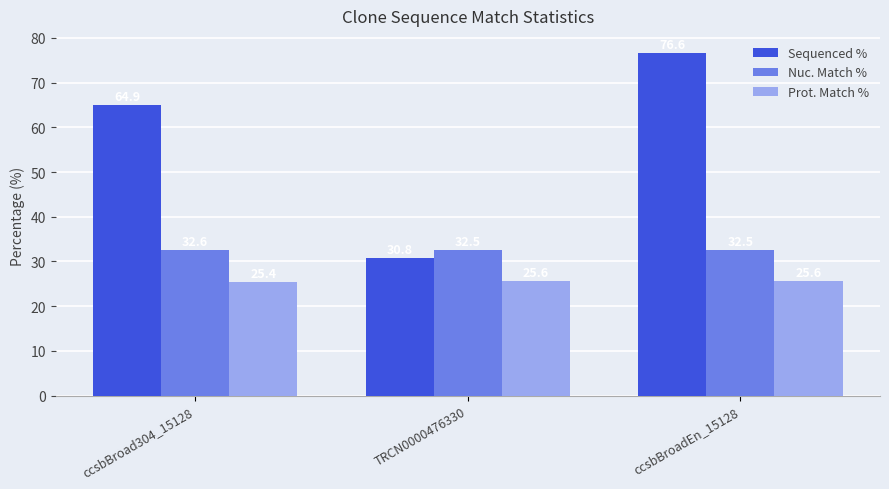

What are all the series names shown in the legend?

Sequenced %, Nuc. Match %, Prot. Match %